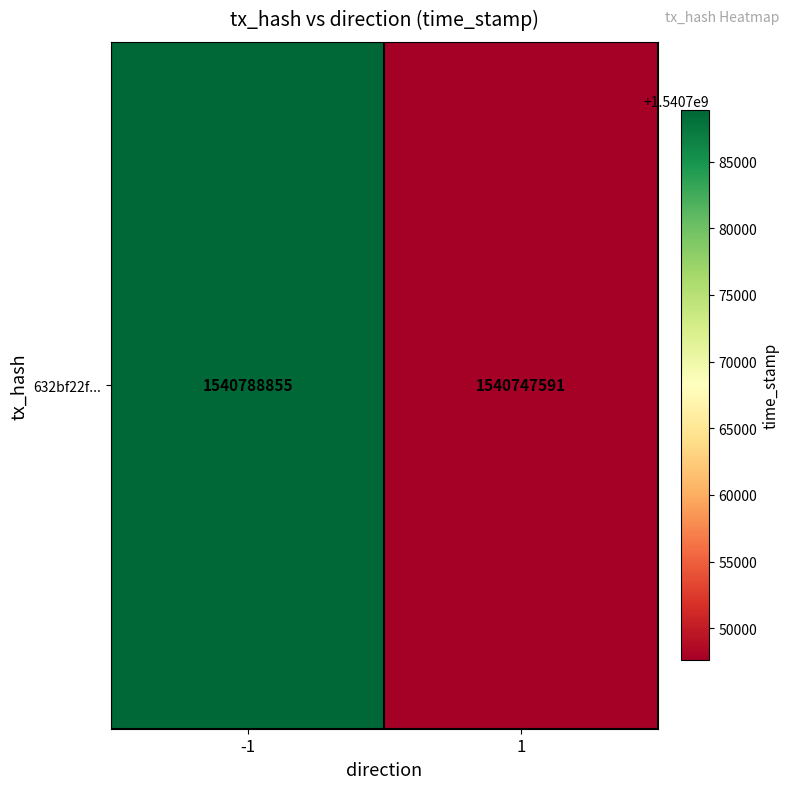

What is the average value?

1540768223